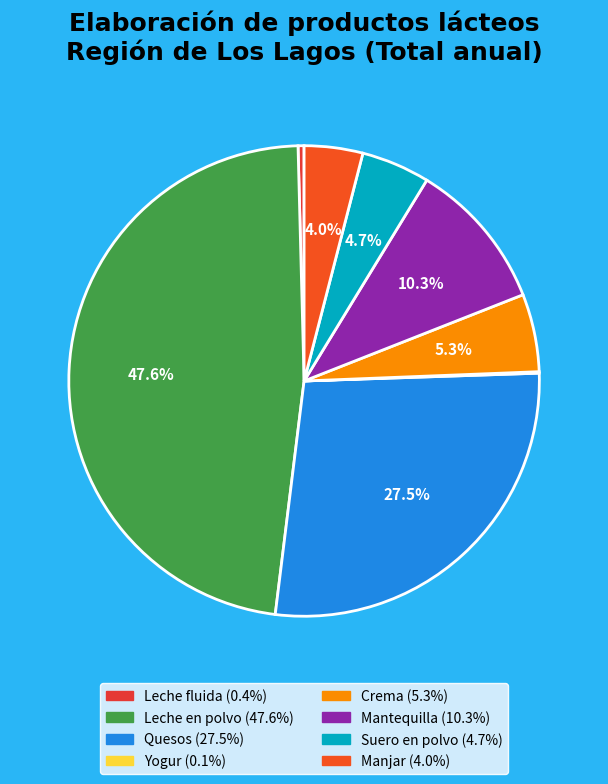

To the nearest percent, what is the difference between the largest and smallest slice percentages?

48%